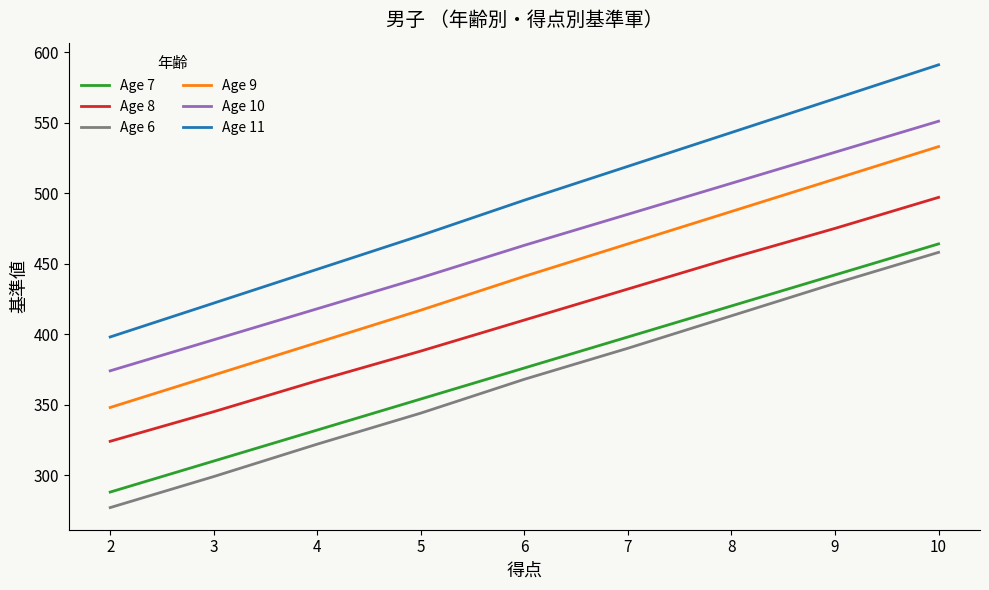

True or false: Age 7 and Age 11 intersect in this chart.

False